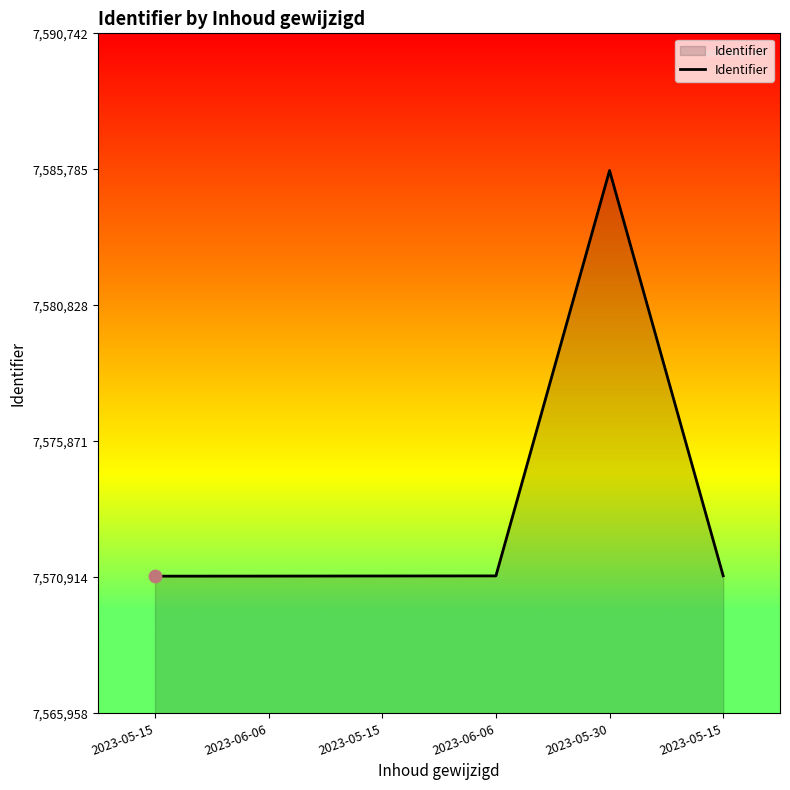

What is the ratio of the value at 2023-06-06 to the value at 2023-05-15?

1.0